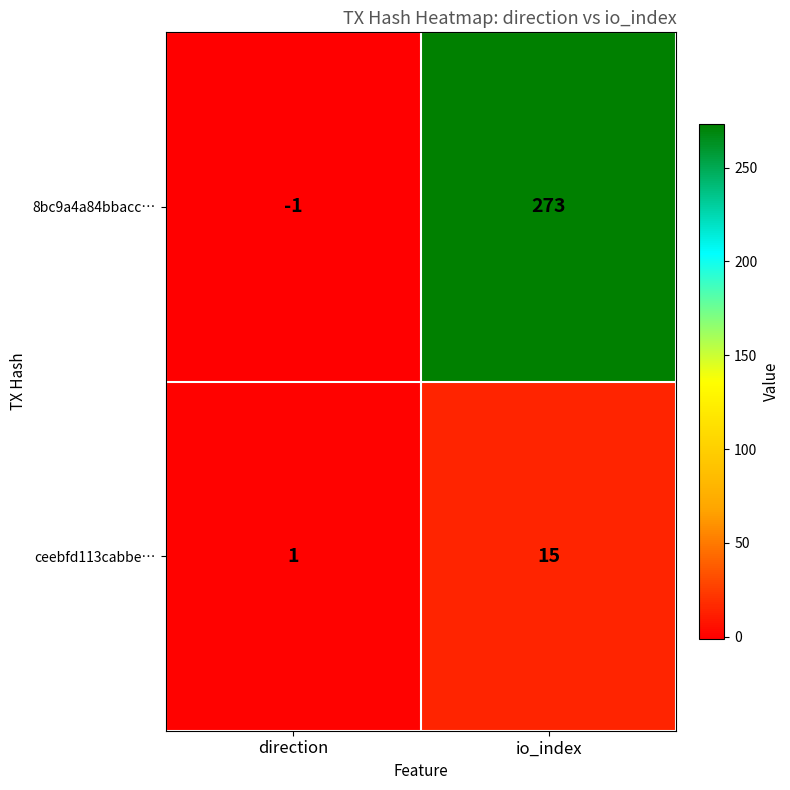

How many data points does each series have?

2